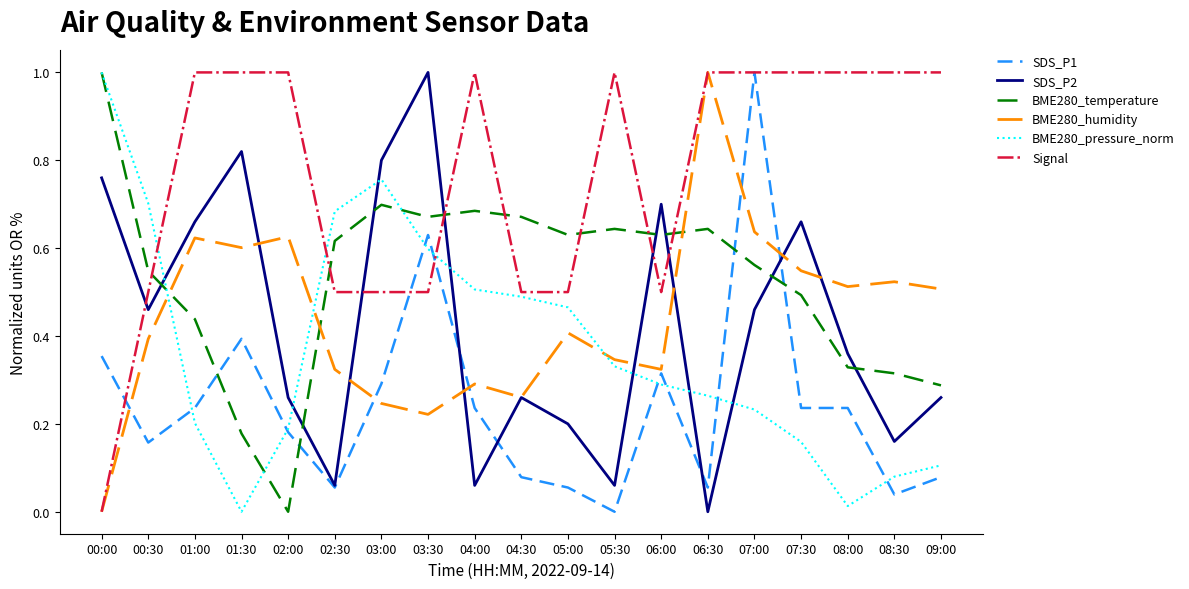

Does the chart have visible grid lines?

No